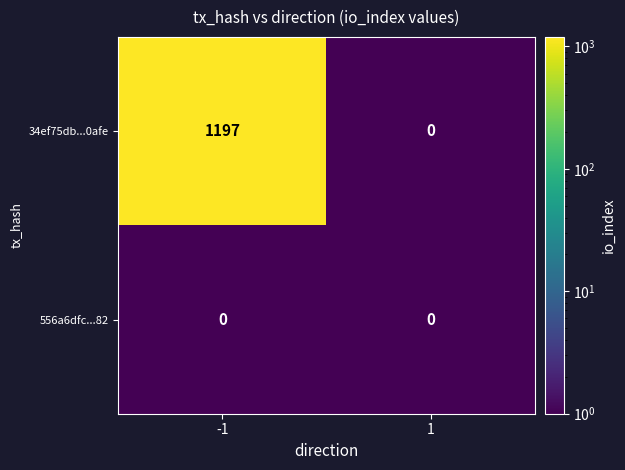

What is the difference between the maximum and minimum values in the 34ef75db...0afe series?

1197